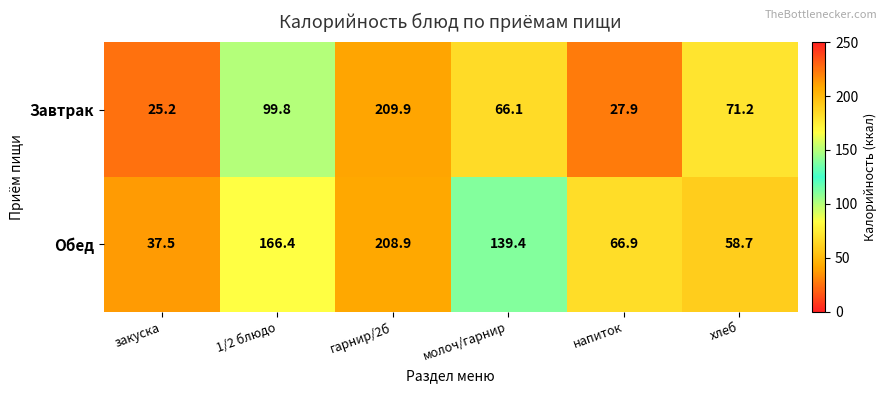

Which series has the largest total across all categories?

Обед